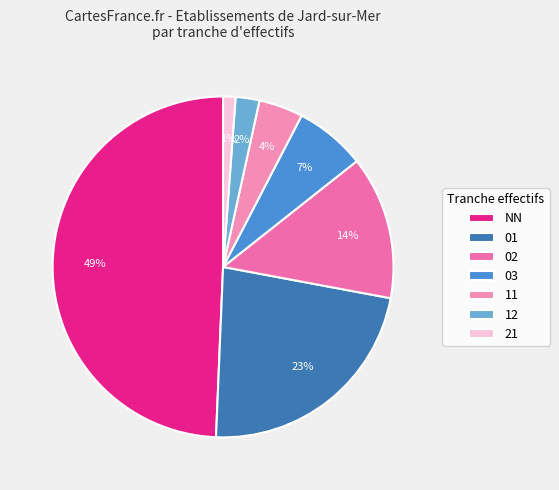

To the nearest percent, what is the average slice percentage?

14%